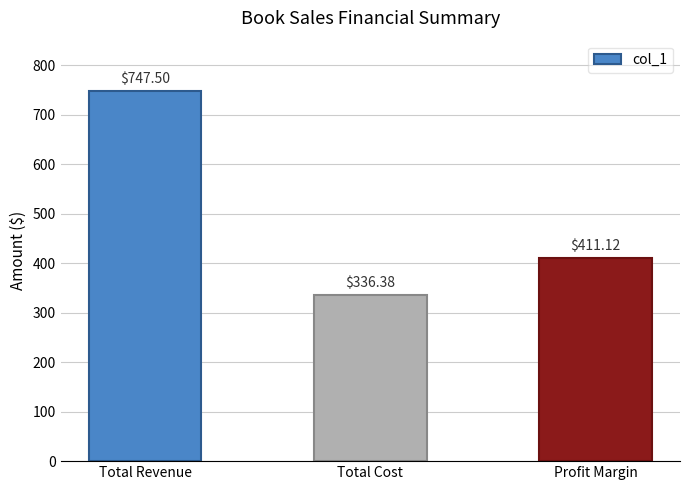

Which label corresponds to the smallest value in the chart?

Total Cost